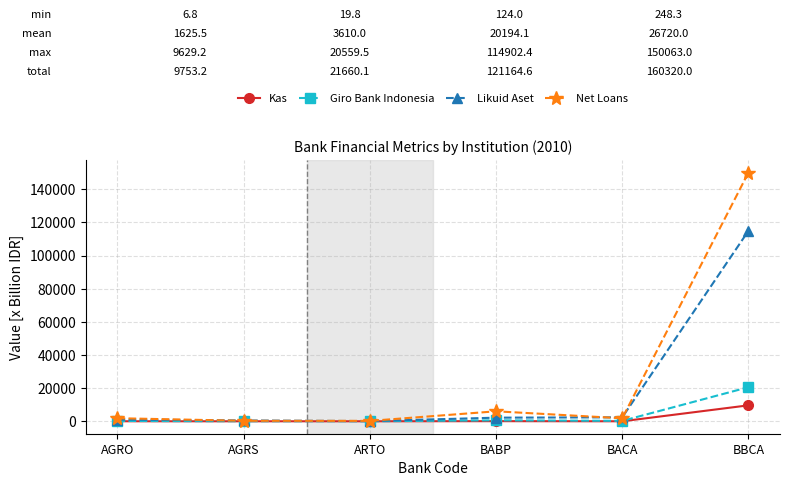

The value of Net Loans at BBCA is 88728.3. True or false?

False